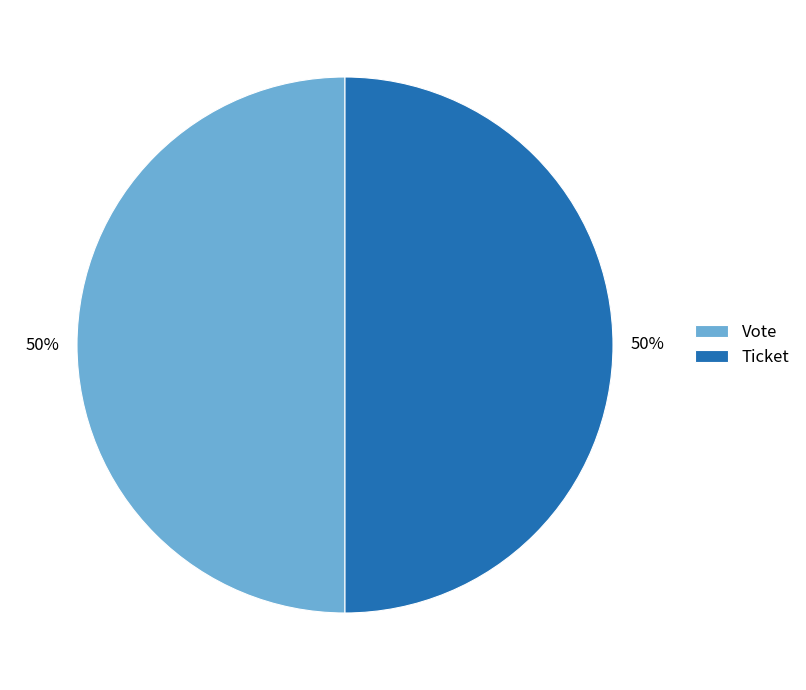

Do Vote and Ticket together represent more than half of the pie?

Yes